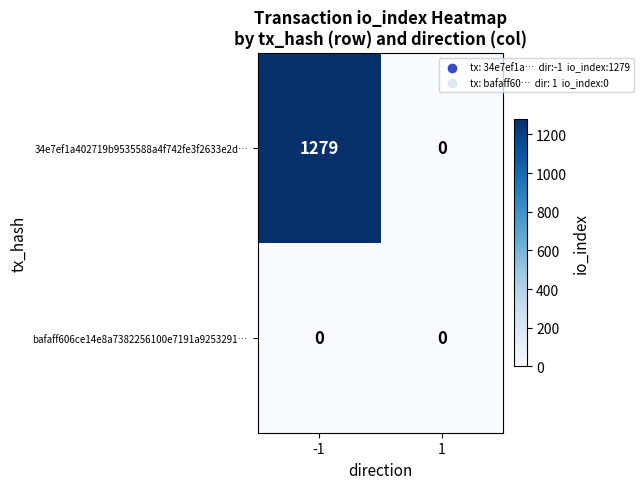

Count the number of categories in the chart.

2